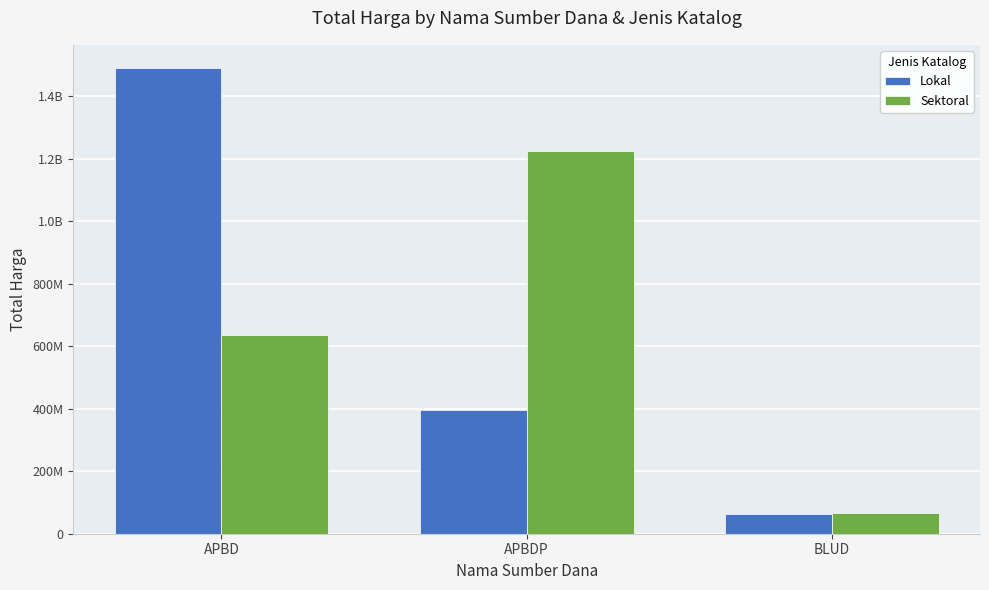

Does the chart contain stacked bars?

No